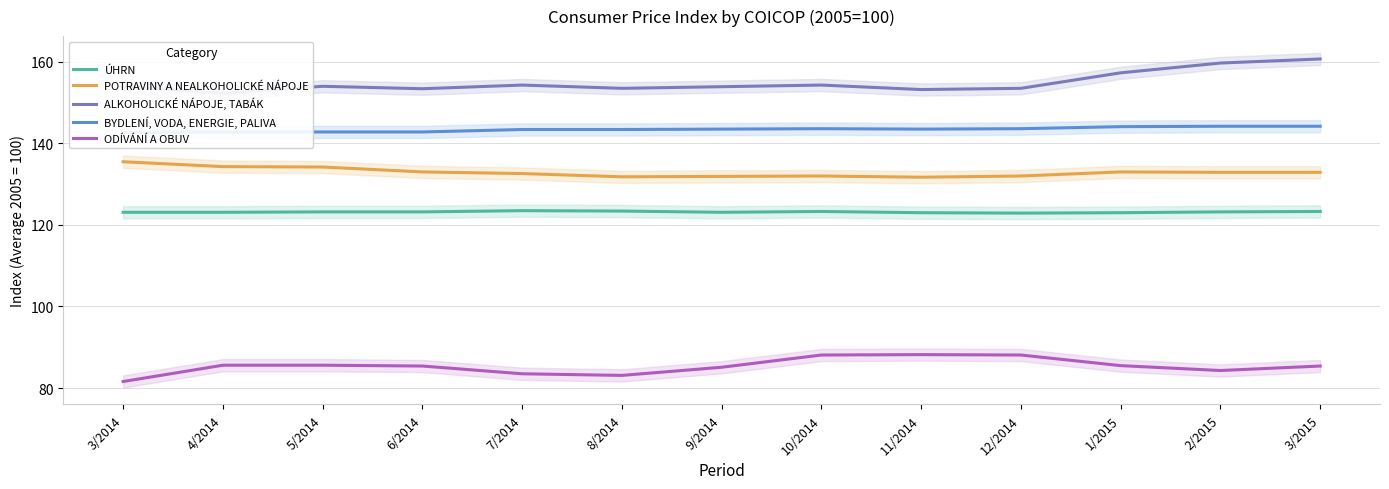

In ODÍVÁNÍ A OBUV, how many points are higher than both neighbors (excluding endpoints)?

1